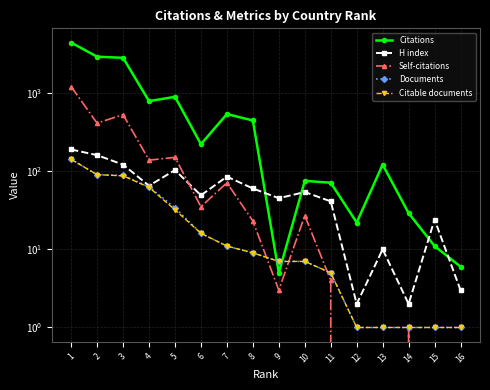

What is the sum of the Citable documents values at 15 and 3?

88